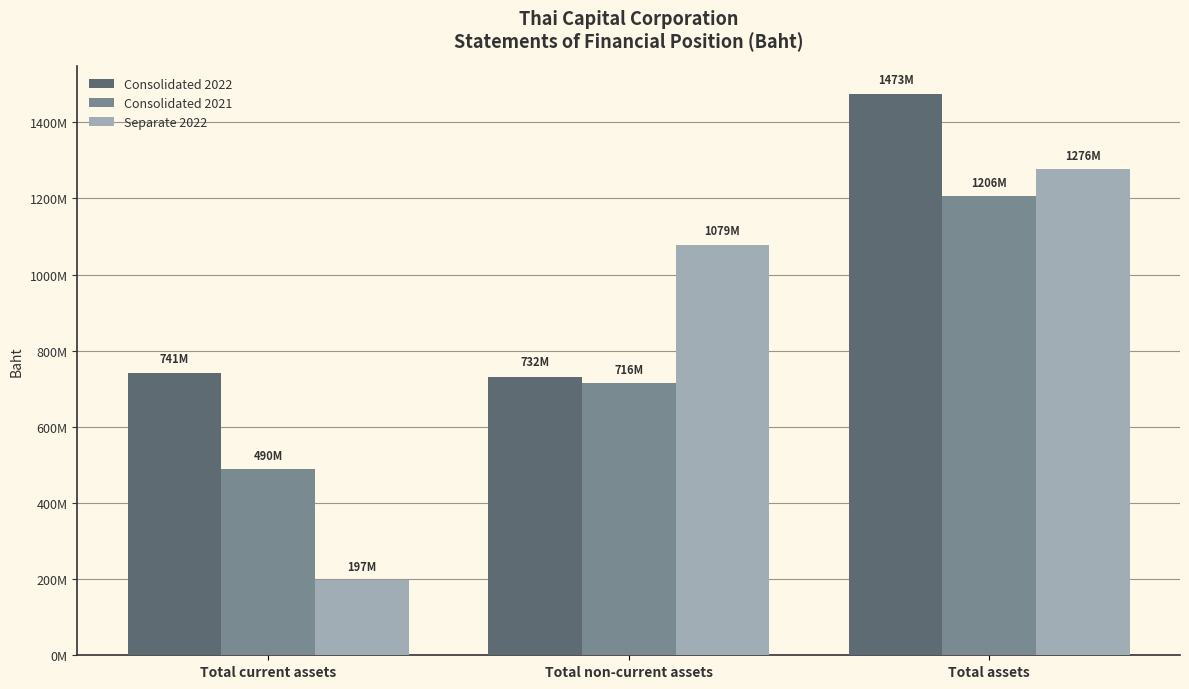

What is the label of the 3rd bar from the left?

Total assets